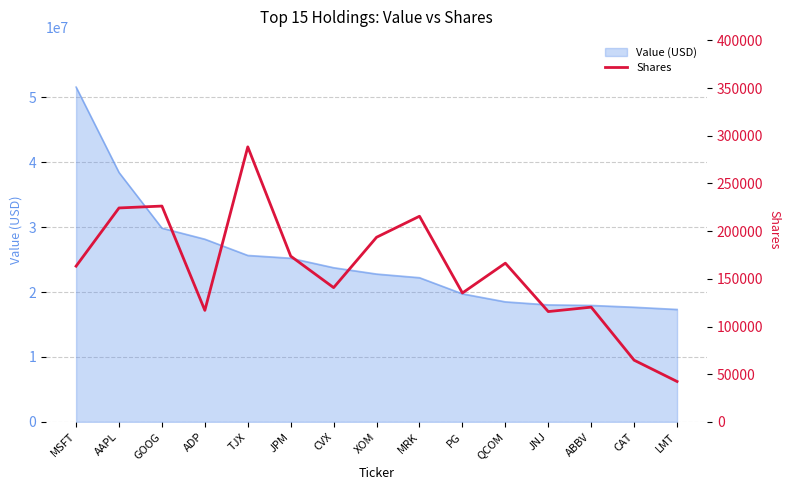

Is it true that Value (USD) equals 25203822 at JPM?

True